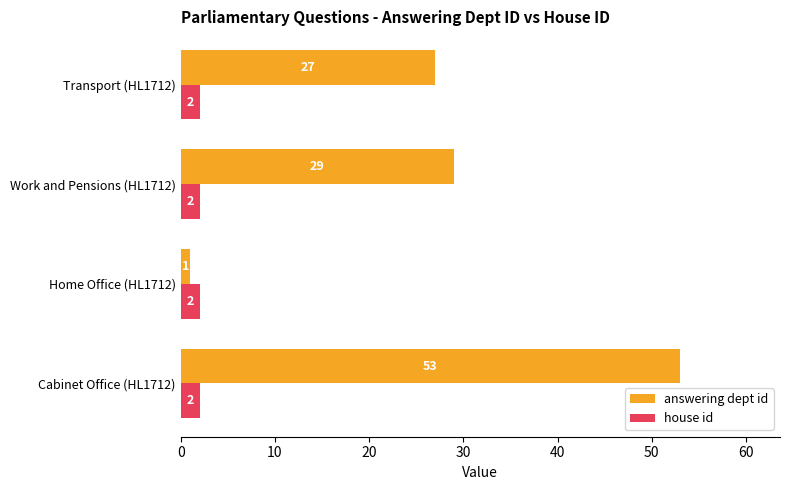

Count the number of data series in this chart.

2